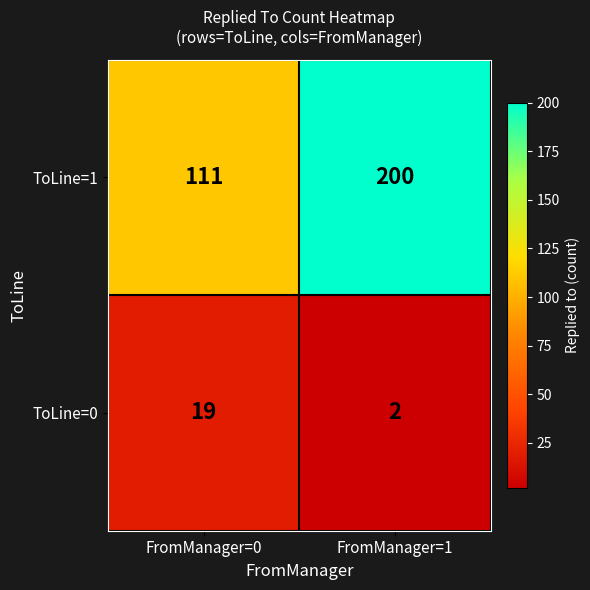

The ToLine=1 series shows 64 at FromManager=0. True or false?

False